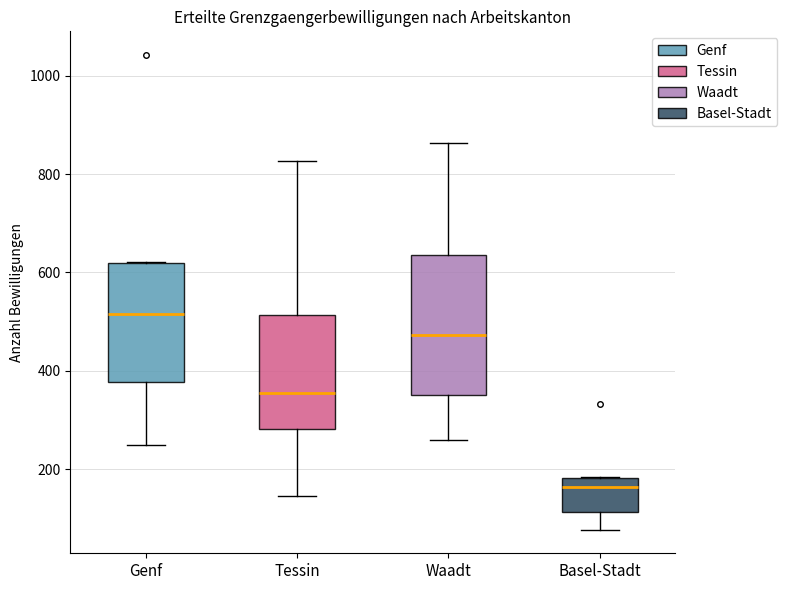

Reading left to right, transcribe this box plot: for each box, give where its median line is, the range the box spans, and where its two whiskers end, as read against the y-axis. The values are not printed on the chart, so give them approximately, as read against the axis.

Genf: median 520, box 380 to 620, whiskers 240 to 620
Tessin: median 360, box 280 to 520, whiskers 140 to 820
Waadt: median 480, box 360 to 640, whiskers 260 to 860
Basel-Stadt: median 160, box 120 to 180, whiskers 80 to 180